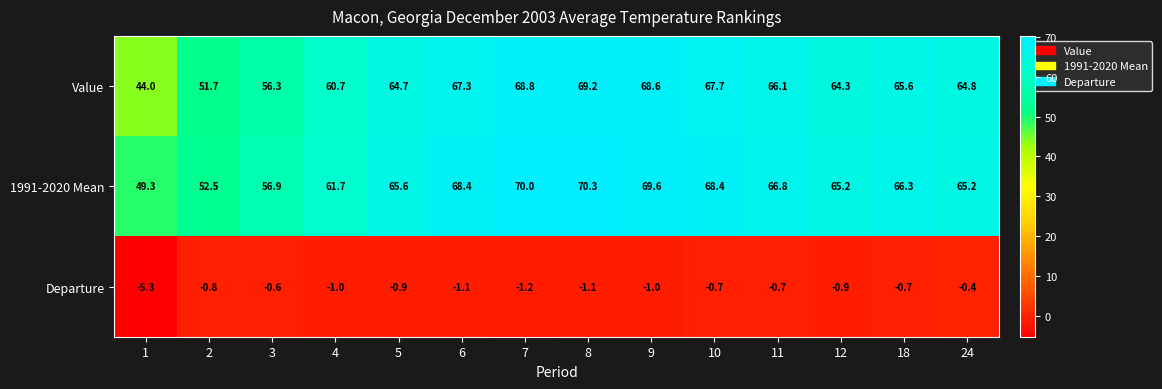

What is the difference between the maximum and minimum values in the Value series?

25.2